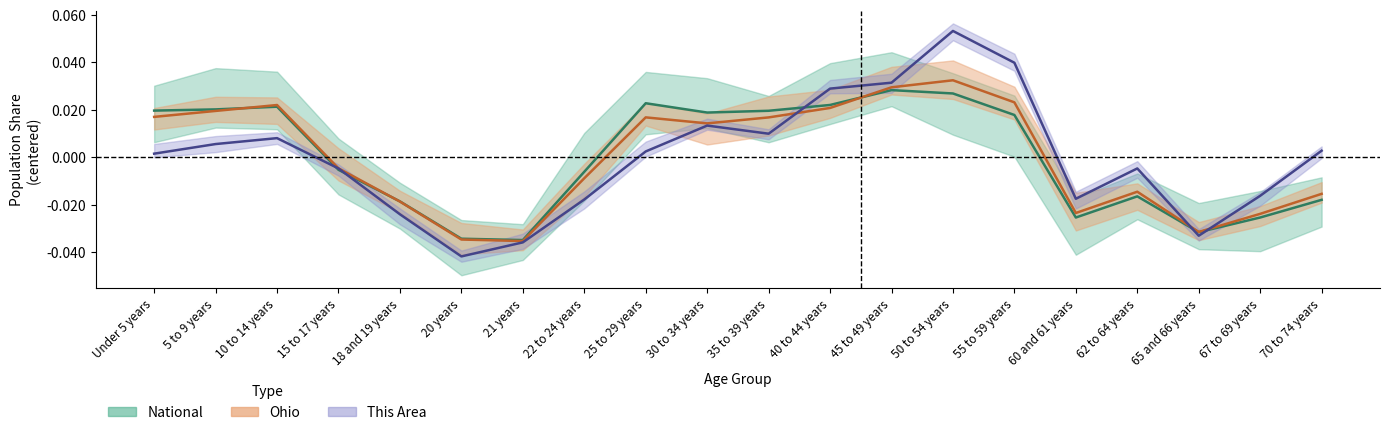

Reading left to right, extract all data points from this chart.

this_area: 0.0	0.0	0.0	-0.0	-0.0	-0.0	-0.0	-0.0	0.0	0.0	0.0	0.0	0.0	0.1	0.0	-0.0	-0.0	-0.0	-0.0	0.0
ohio: 0.0	0.0	0.0	-0.0	-0.0	-0.0	-0.0	-0.0	0.0	0.0	0.0	0.0	0.0	0.0	0.0	-0.0	-0.0	-0.0	-0.0	-0.0
national: 0.0	0.0	0.0	-0.0	-0.0	-0.0	-0.0	-0.0	0.0	0.0	0.0	0.0	0.0	0.0	0.0	-0.0	-0.0	-0.0	-0.0	-0.0